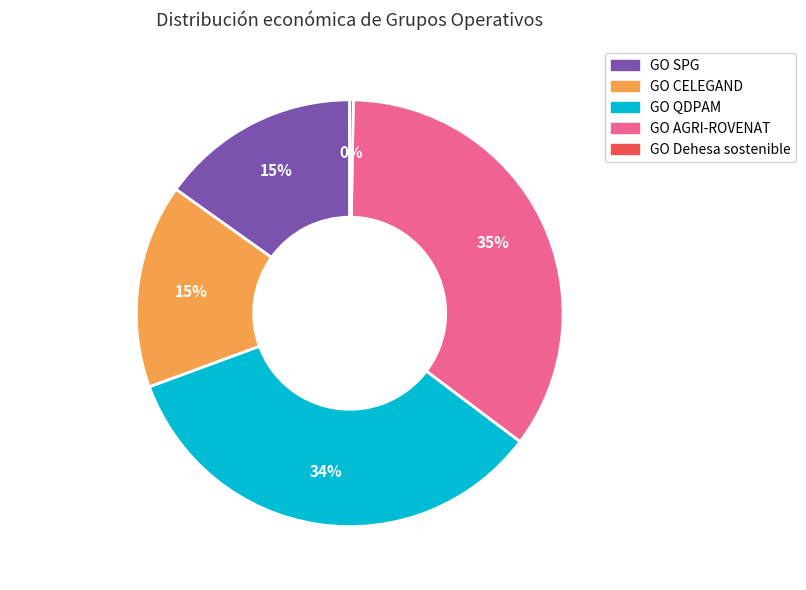

The GO QDPAM slice represents 25% of the pie. True or false?

False